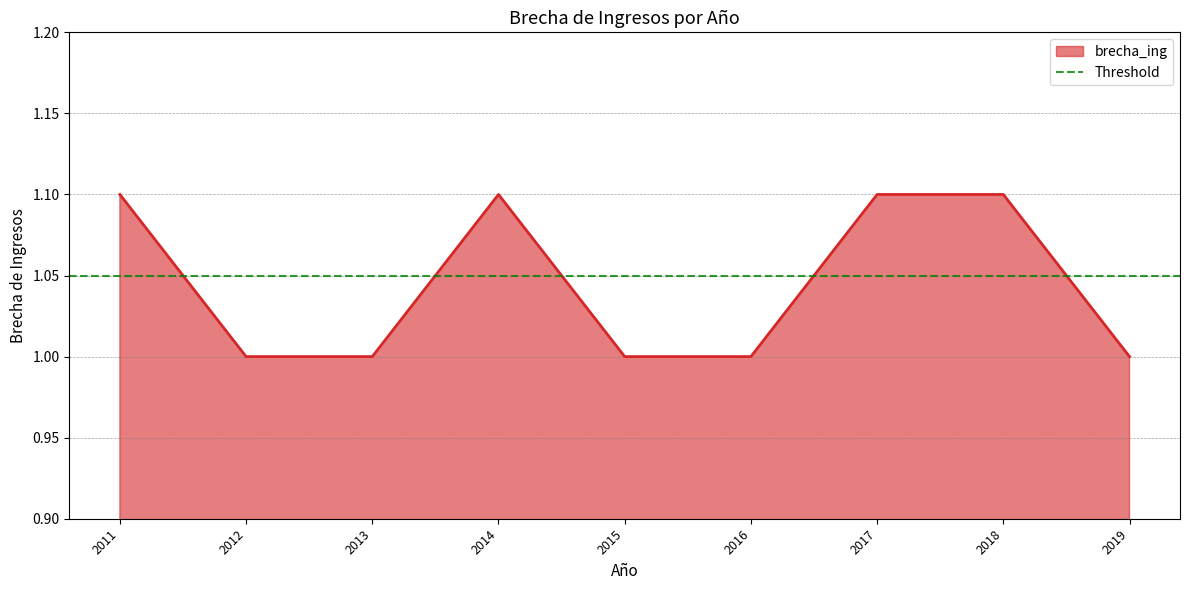

What value does the data have at 2014?

1.1